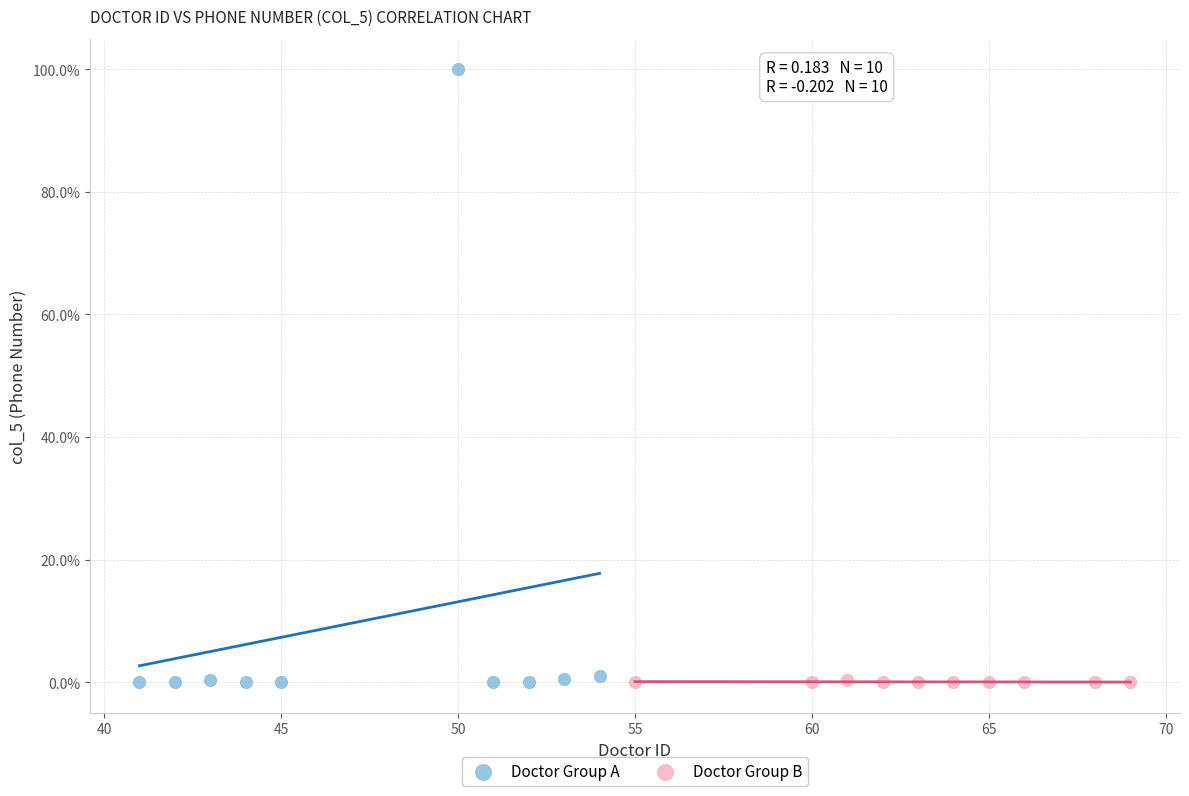

What are all the series names shown in the legend?

Doctor Group A, Doctor Group B